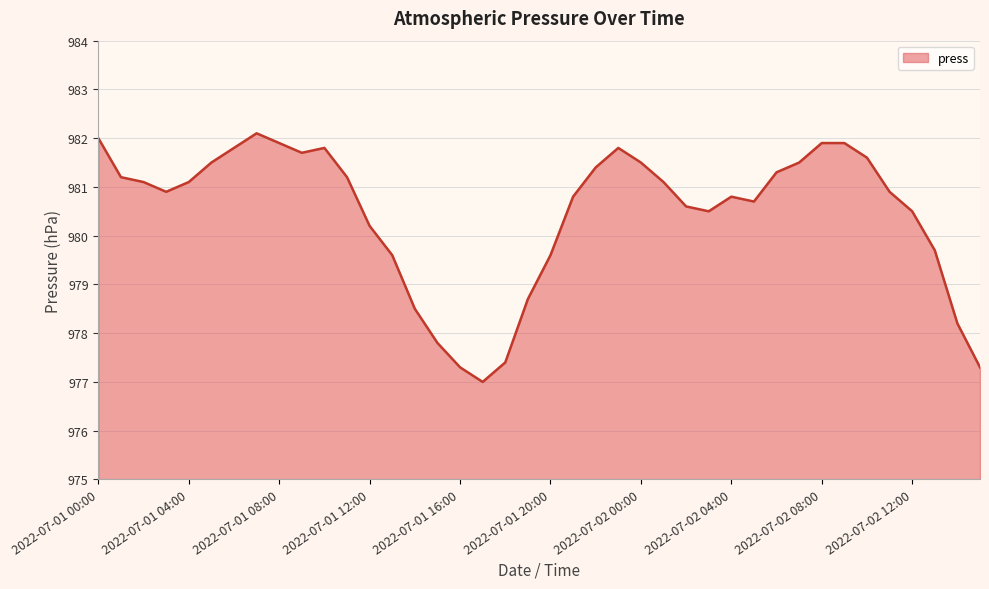

What is the minimum value shown in the chart?

977.0